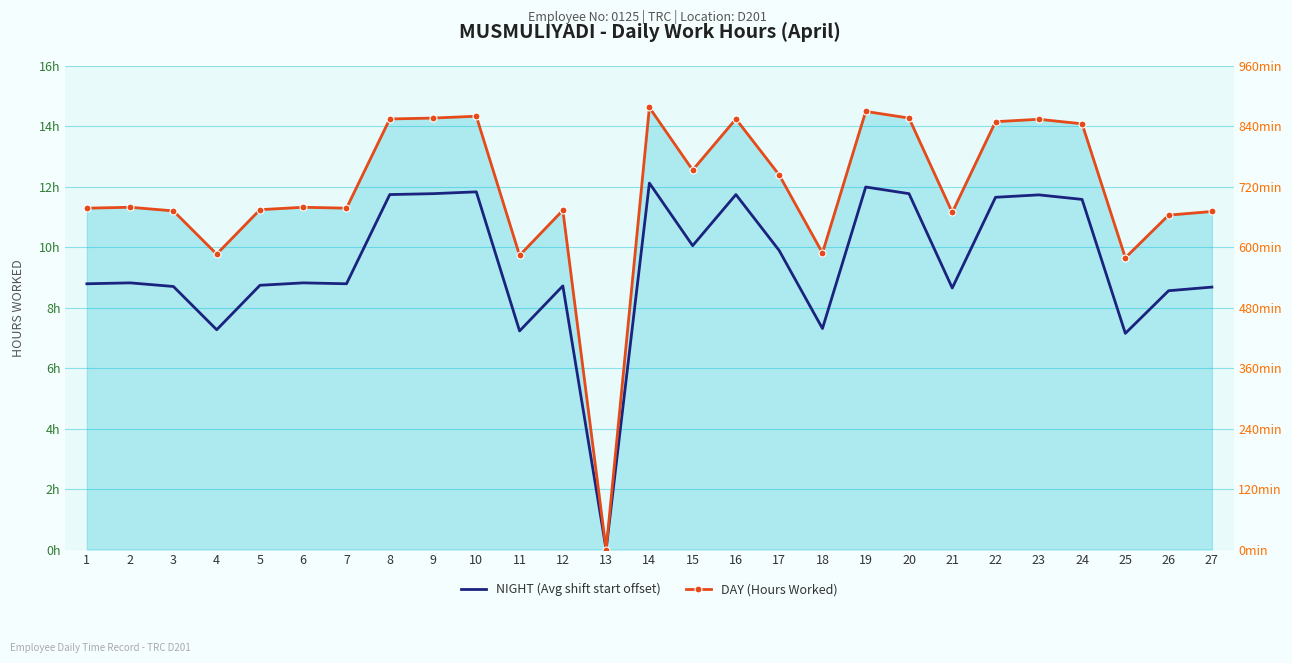

What is the spread (max minus min) of values at 2?

2.5